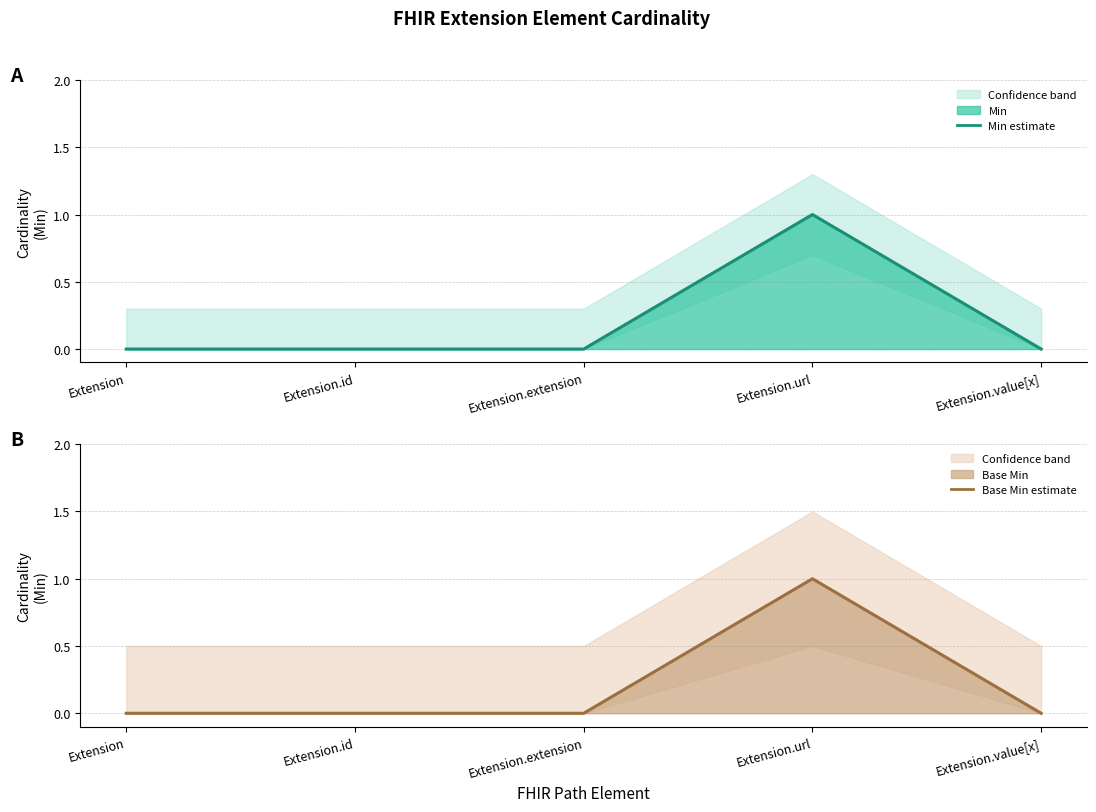

How many data points in Min line are above 0?

1